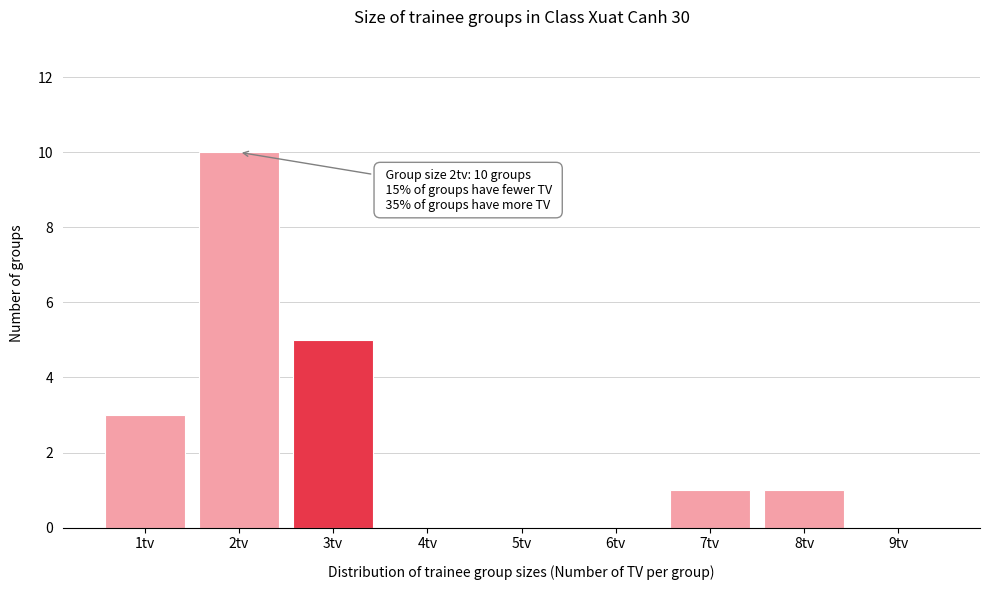

Reading left to right, what are all the values shown in this chart?

1tv=3	2tv=10	3tv=5	4tv=0	5tv=0	6tv=0	7tv=1	8tv=1	9tv=0